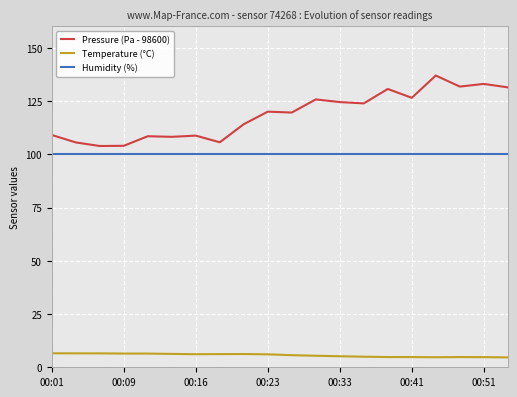

What is the minimum value shown in the chart?

4.6